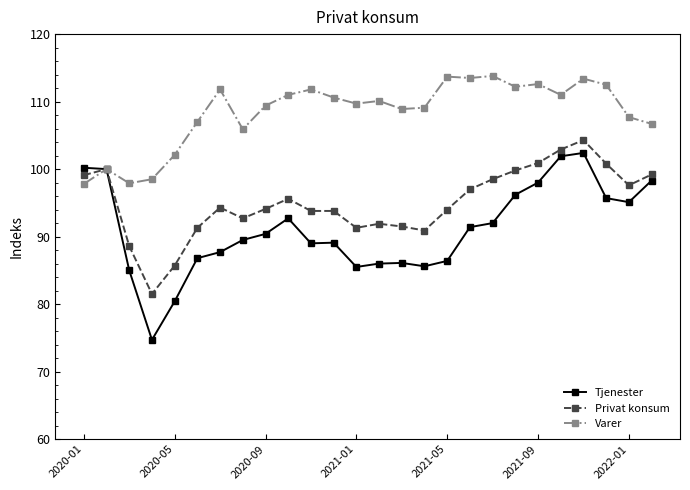

True or false: Privat konsum has more than 1 interior local peaks.

True